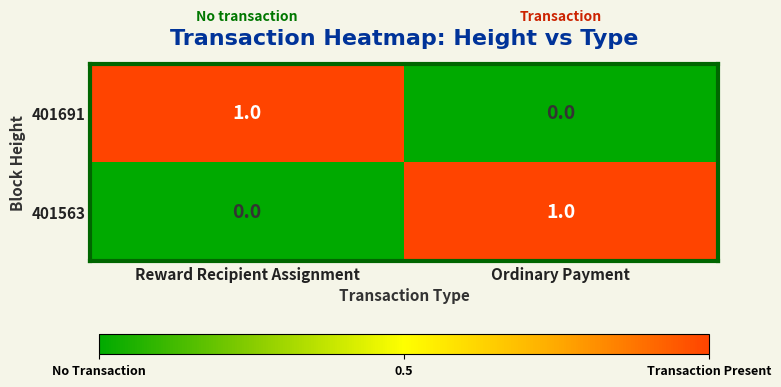

How many values in the 401563 series are below 1?

1